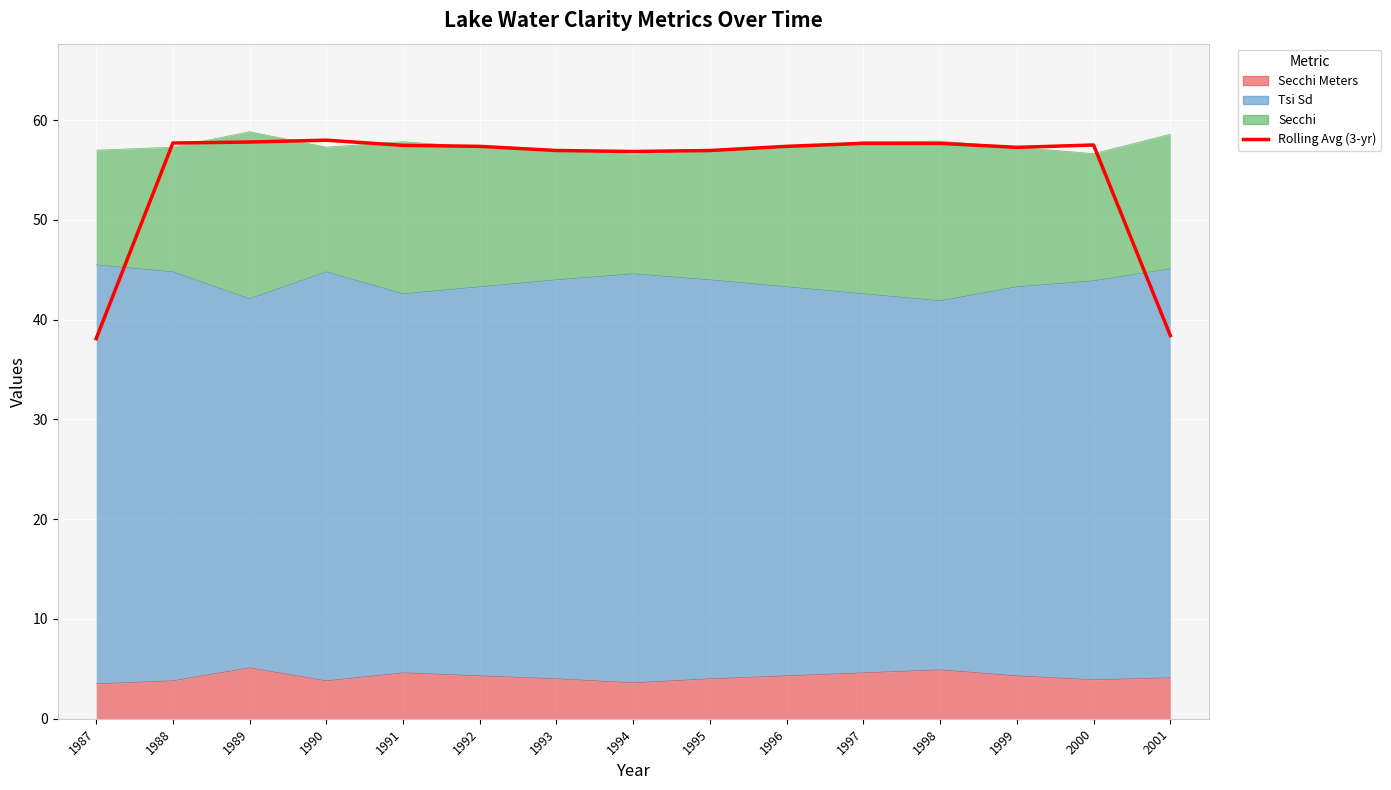

What is the value of the 8th point from the left?

56.9